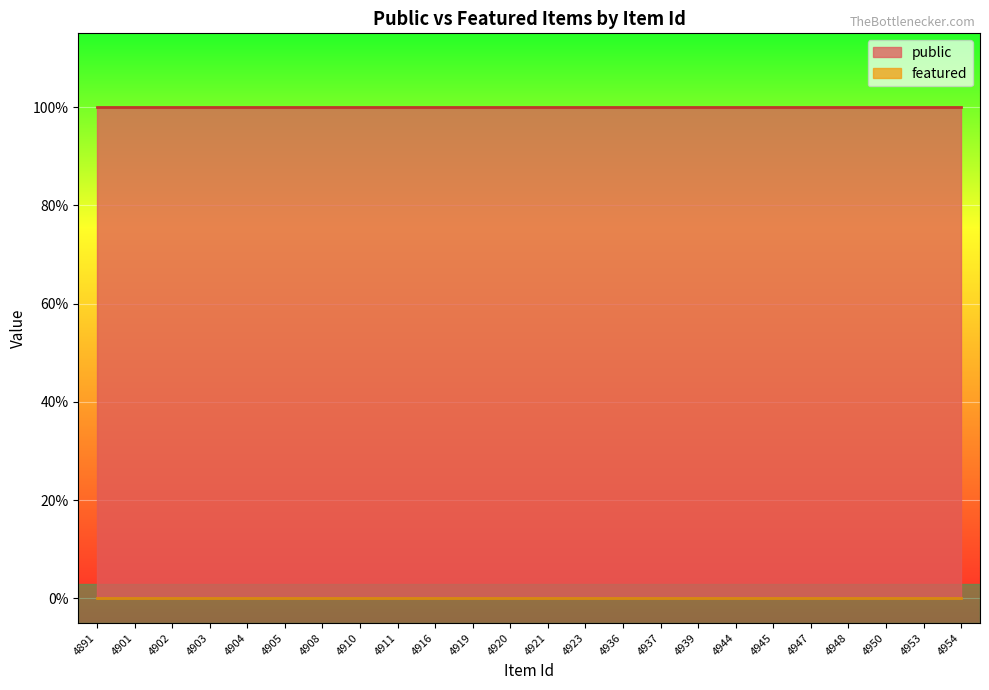

True or false: featured and public cross at least once.

False